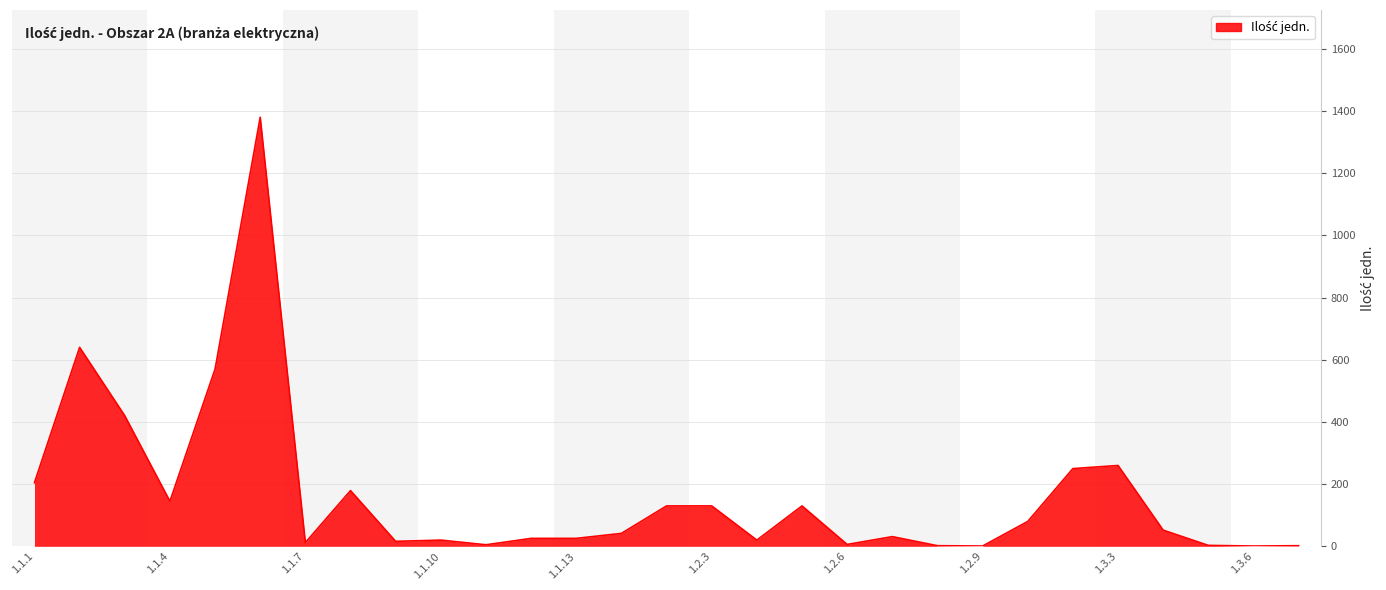

What is the maximum value shown in the chart?

1380.0